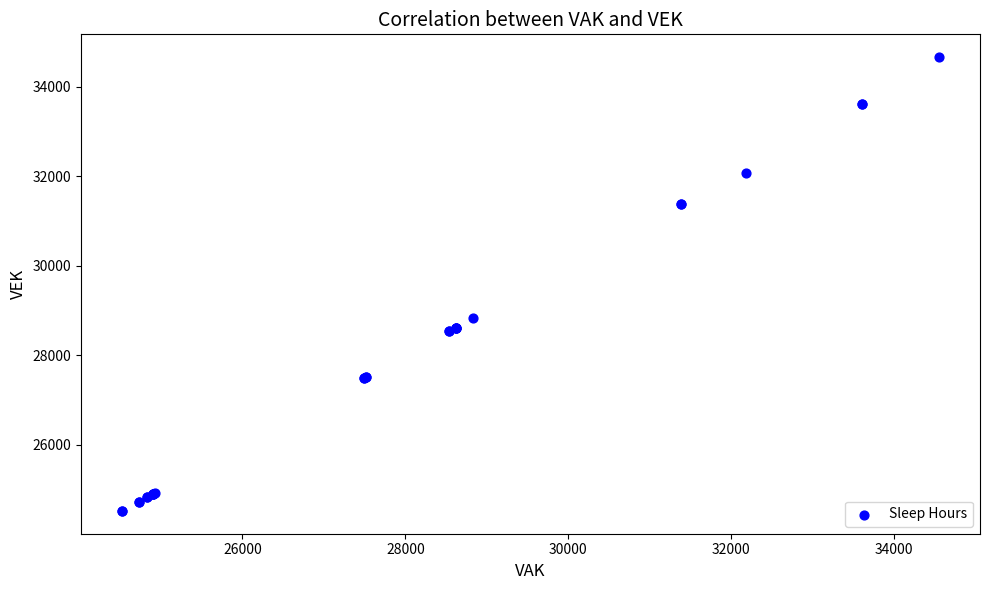

What Y value in the scatter plot is closest to 29590?

28830